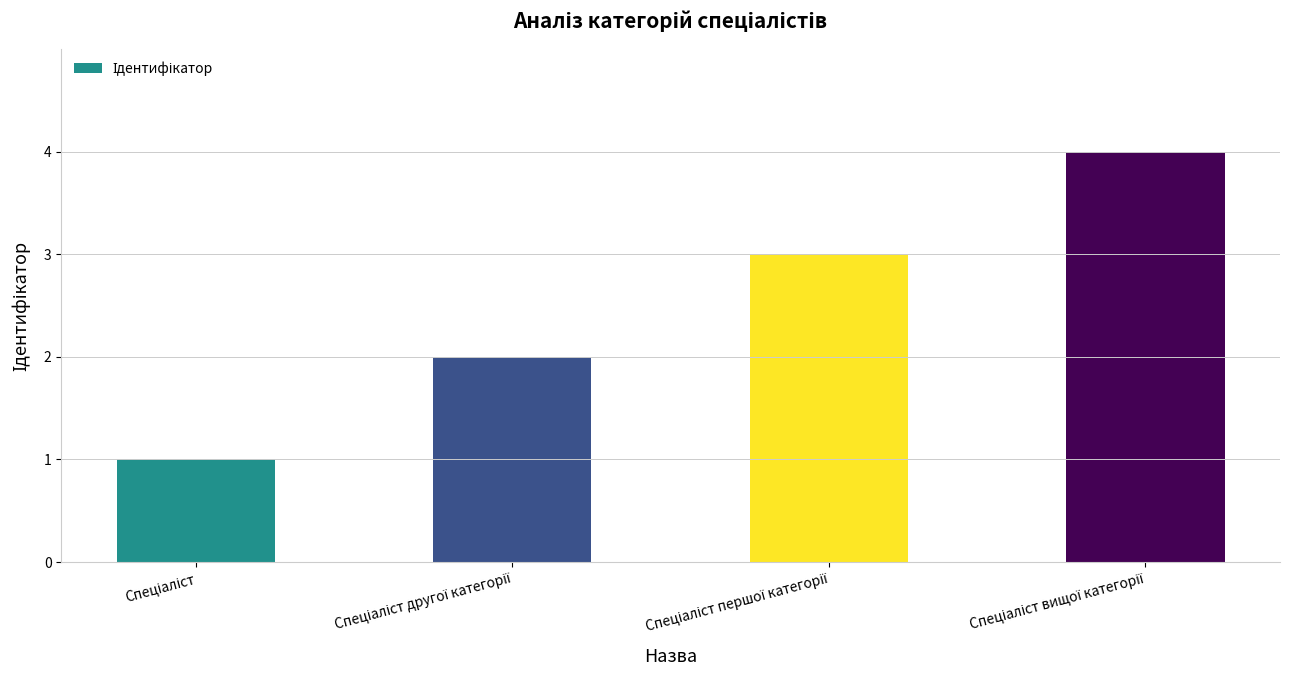

What is the maximum value shown in the chart?

4